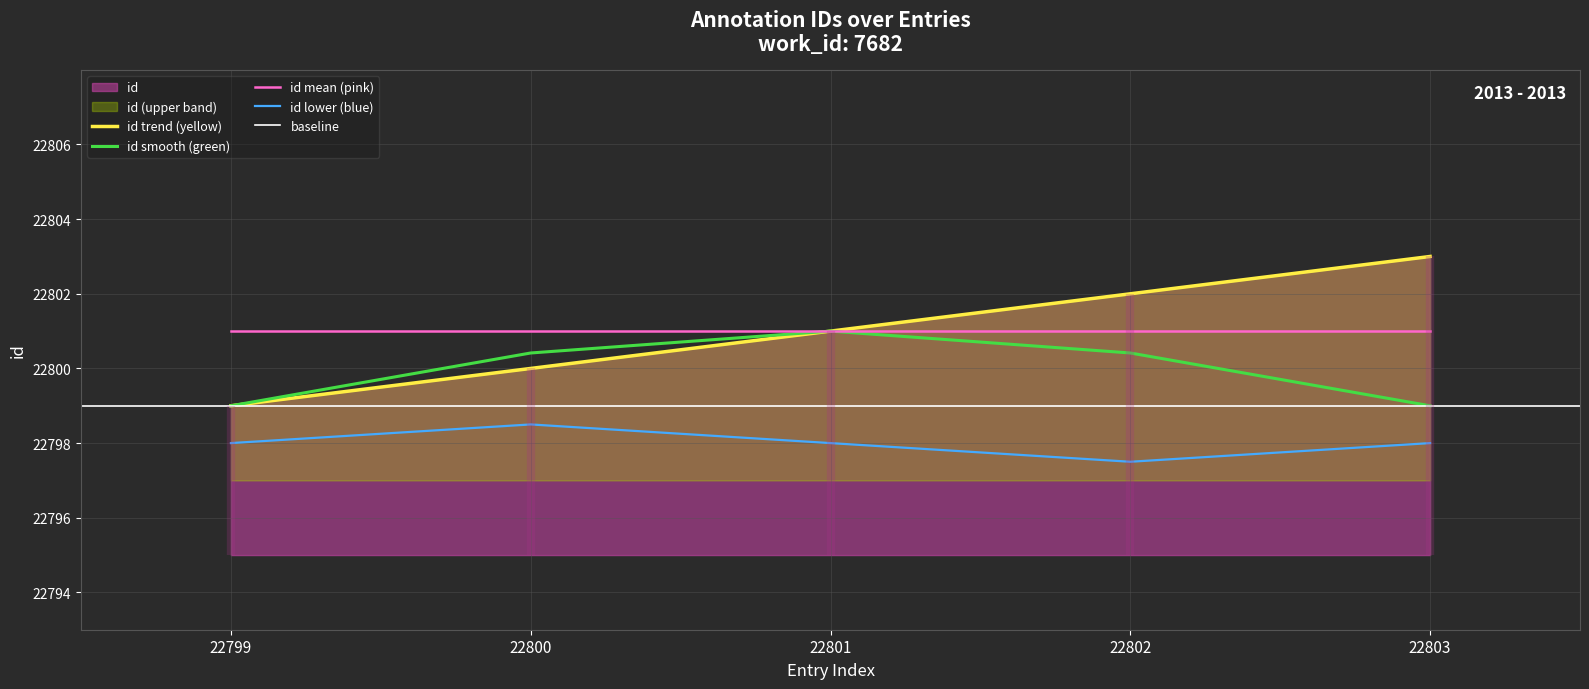

Where does the data first go above 22801?

22802